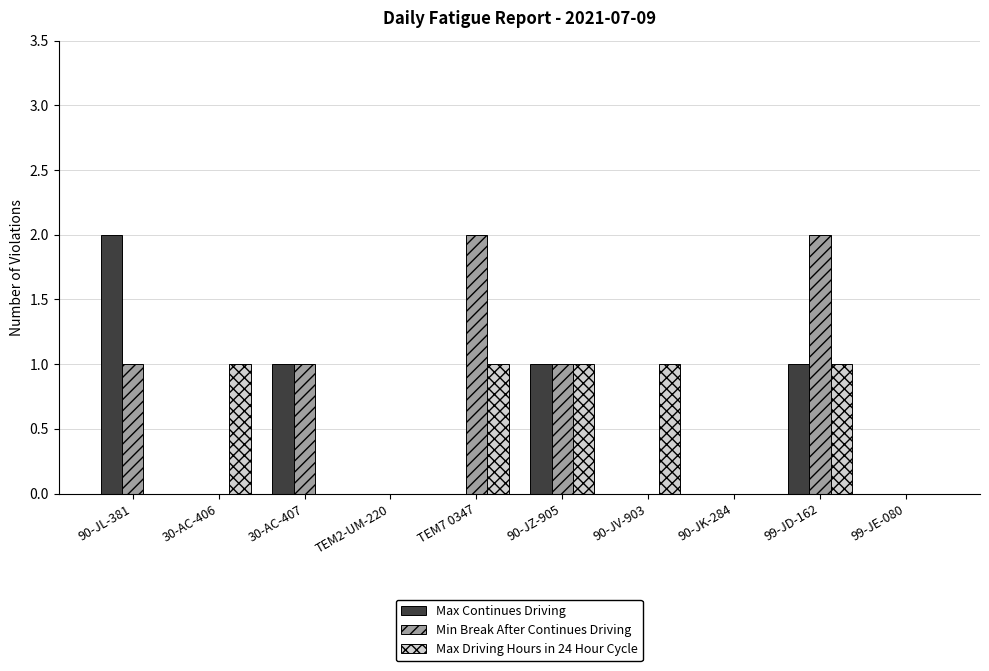

Which series changed the most between TEM7 0347 and 99-JD-162?

Max Continues Driving